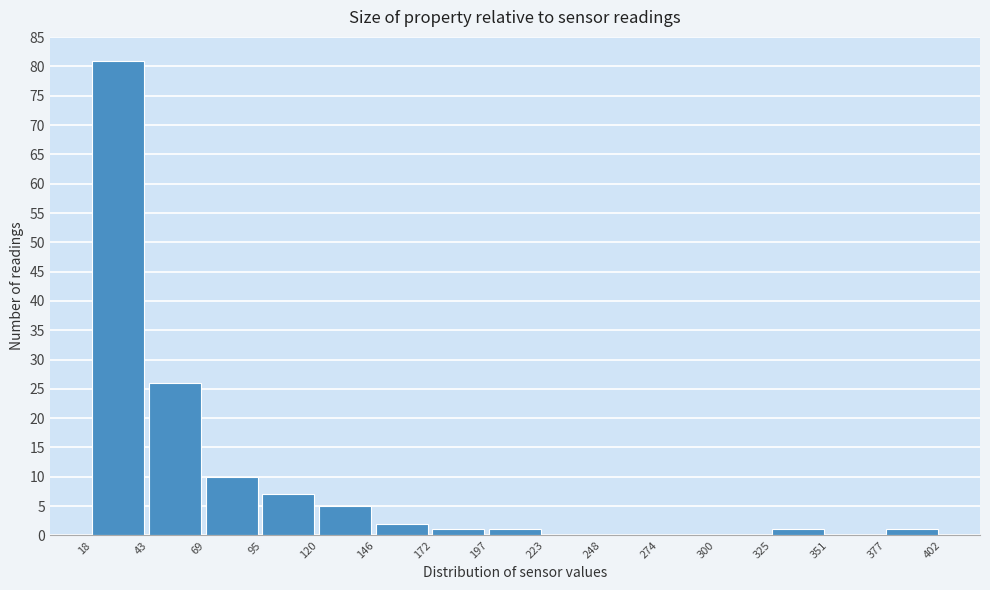

Reading left to right, transcribe this chart: for each bar, give the range it covers on the x-axis and its height. The values are not printed on the chart, so give them approximately, as read against the axis.

18 to 43: 81
43 to 69: 26
69 to 95: 10
95 to 120: 7
120 to 146: 5
146 to 172: 2
172 to 197: 1
197 to 223: 1
223 to 248: 0
248 to 274: 0
274 to 300: 0
300 to 325: 0
325 to 351: 1
351 to 377: 0
377 to 402: 1